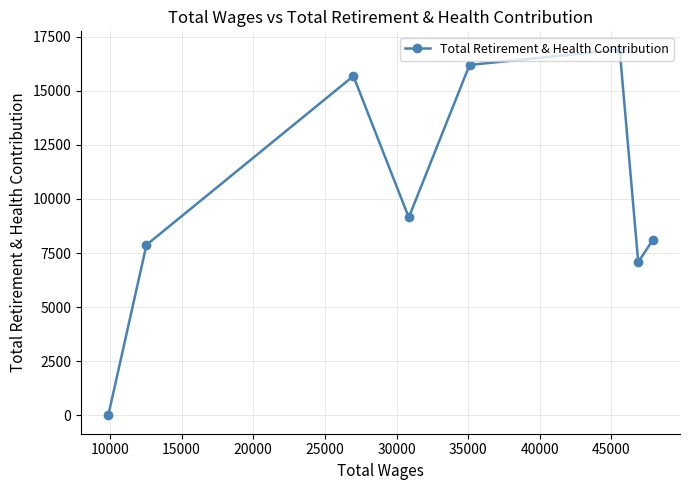

What is the difference between the maximum and minimum values?

16898